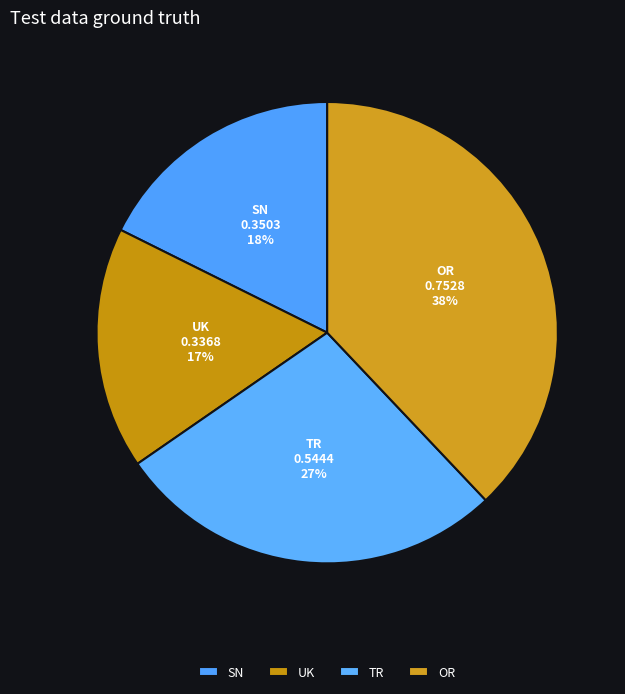

How many slices are in this pie chart?

4